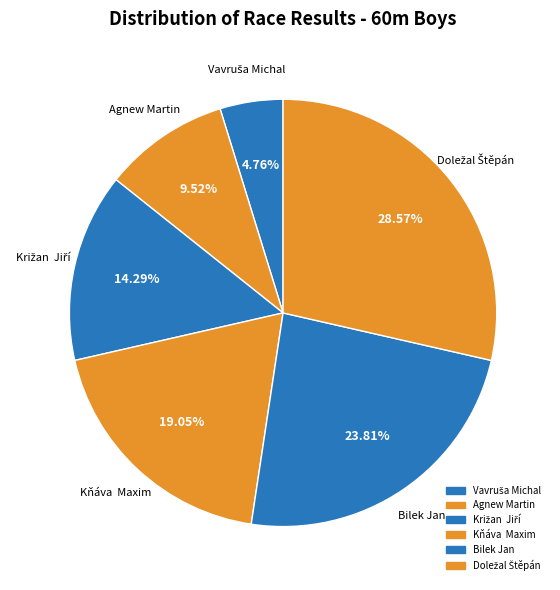

How many segments does this pie chart have?

6